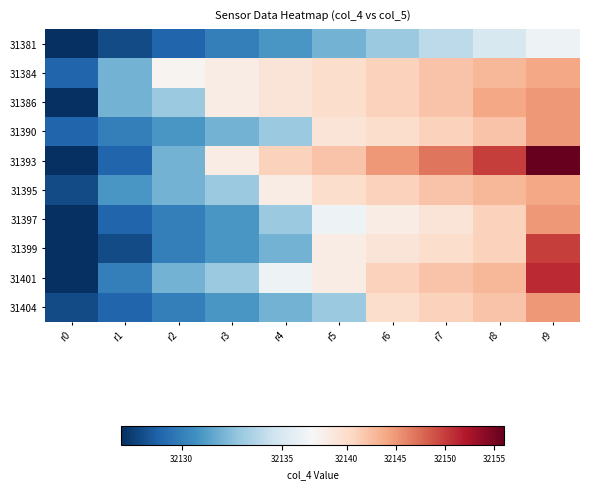

Rank the series by their maximum value, from highest to lowest.

31393, 31401, 31399, 31386, 31390, 31397, 31404, 31384, 31395, 31381